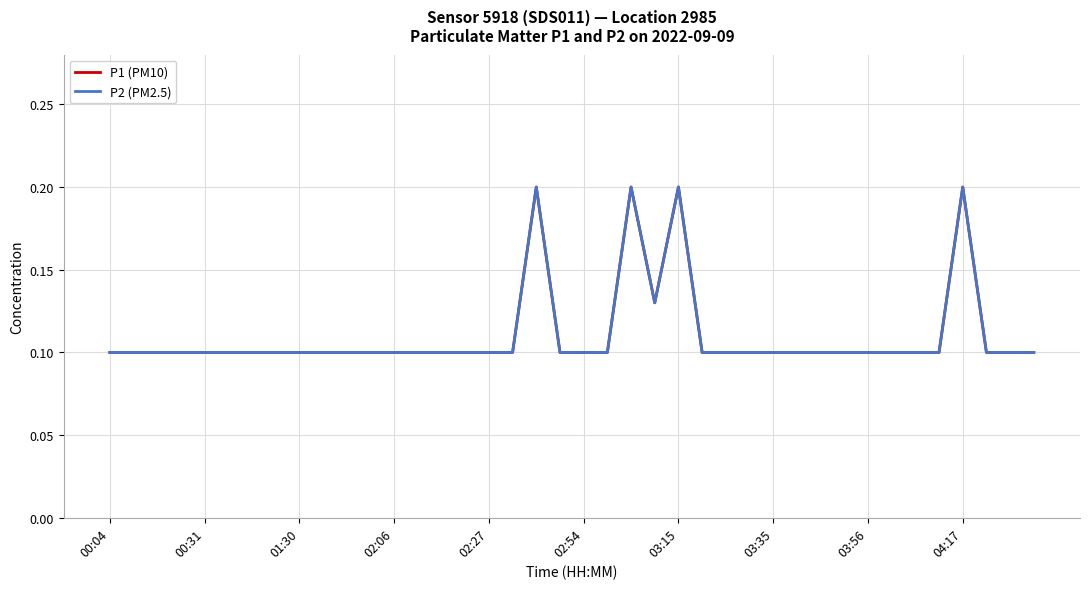

Does the chart have visible grid lines?

Yes